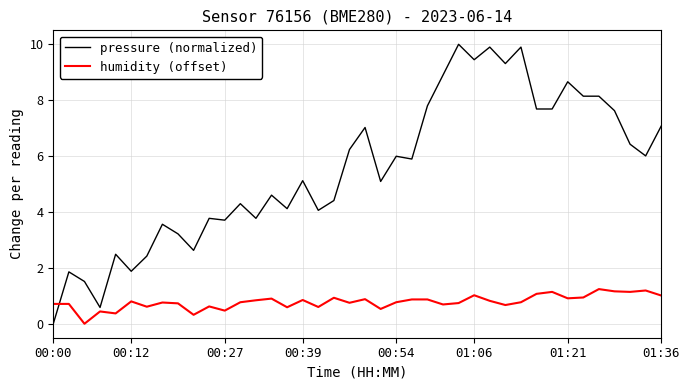

Which series has the largest total across all categories?

pressure (normalized)